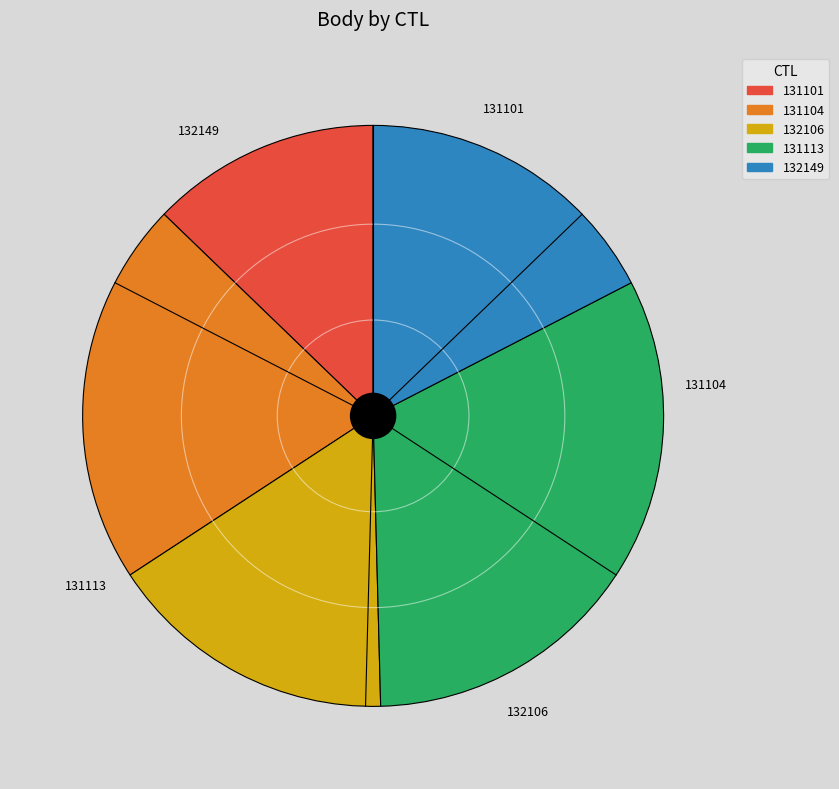

How many segments does this pie chart have?

5